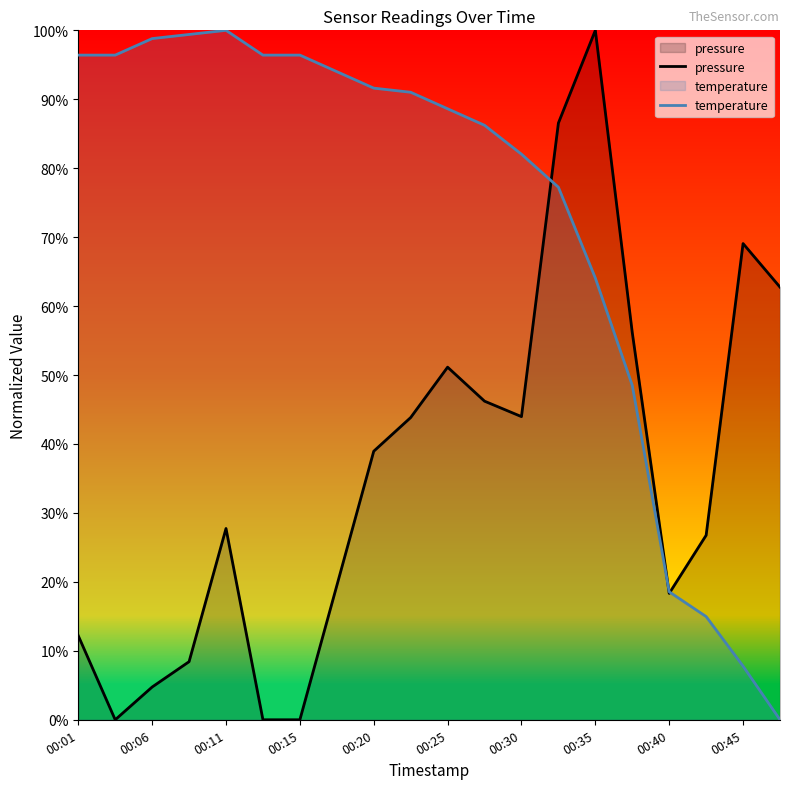

How many times do temperature and pressure cross each other?

3